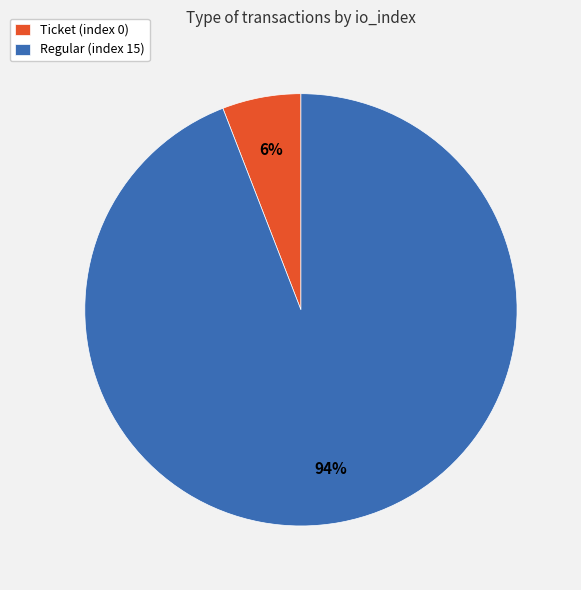

To the nearest percent, what is the difference between the Regular (index 15) and Ticket (index 0) slice percentages?

88%